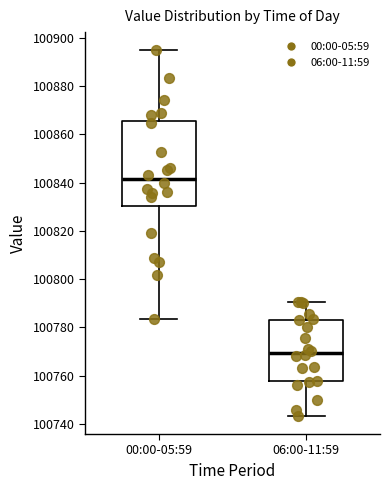

Reading left to right, transcribe this box plot: for each box, give where its median line is, the range the box spans, and where its two whiskers end, as read against the y-axis. The values are not printed on the chart, so give them approximately, as read against the axis.

00:00-05:59: median 100842, box 100830 to 100866, whiskers 100784 to 100894
06:00-11:59: median 100770, box 100758 to 100784, whiskers 100744 to 100790